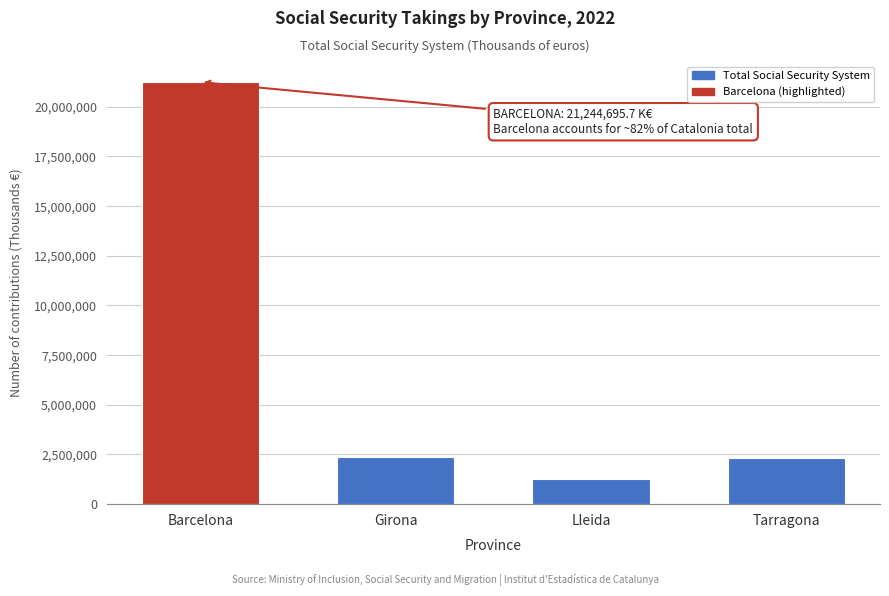

What is the label of the 1st bar from the left?

Barcelona